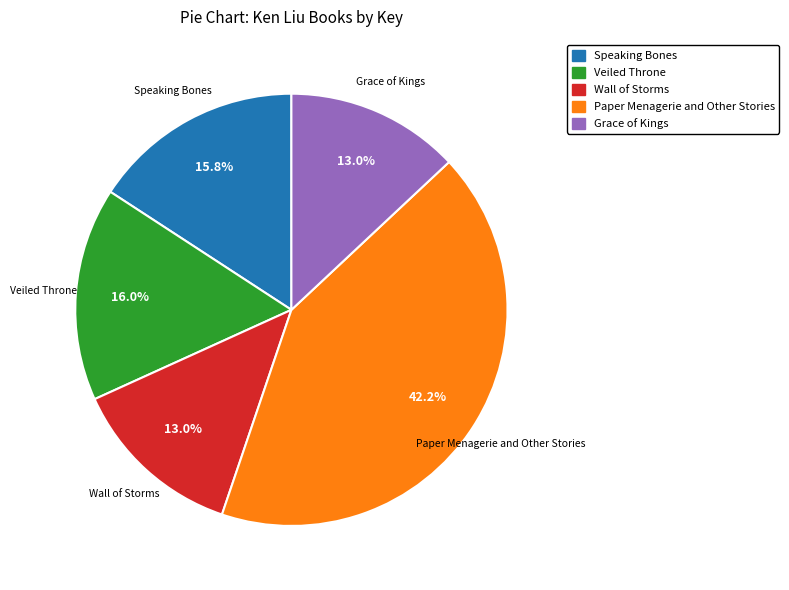

The Paper Menagerie and Other Stories slice represents 42% of the pie. True or false?

True